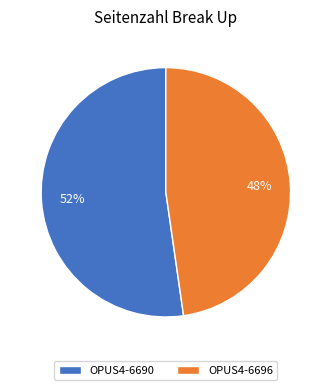

Which category accounts for the majority?

OPUS4-6690